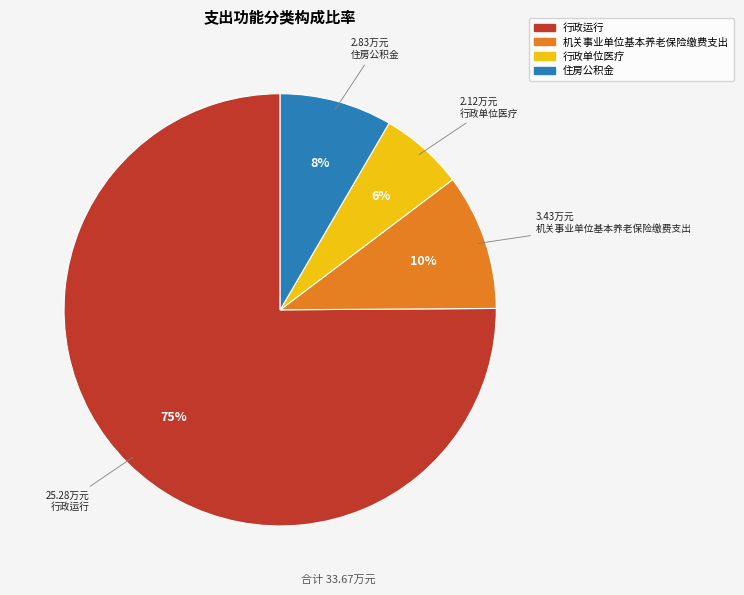

Does any single category account for the majority?

Yes